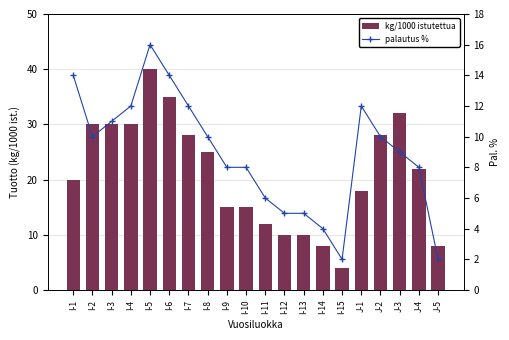

How many distinct data groups are displayed?

2